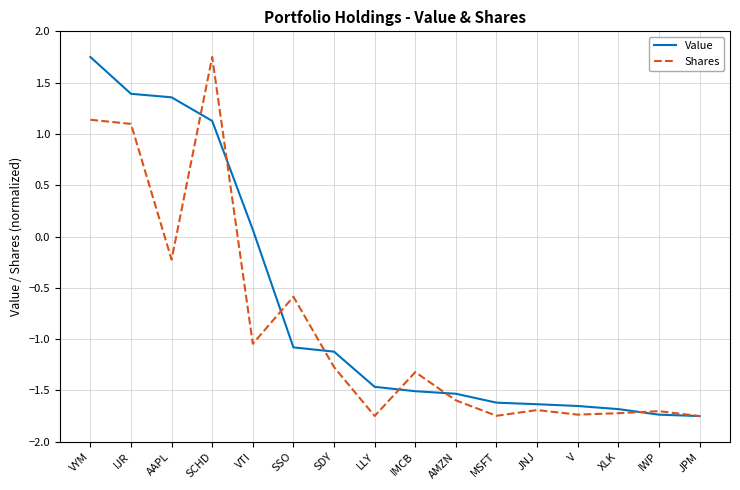

The value of Shares at LLY is -1.7. True or false?

True